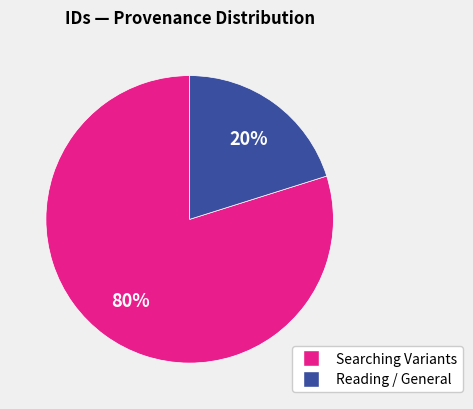

Is there a majority slice in this chart?

Yes